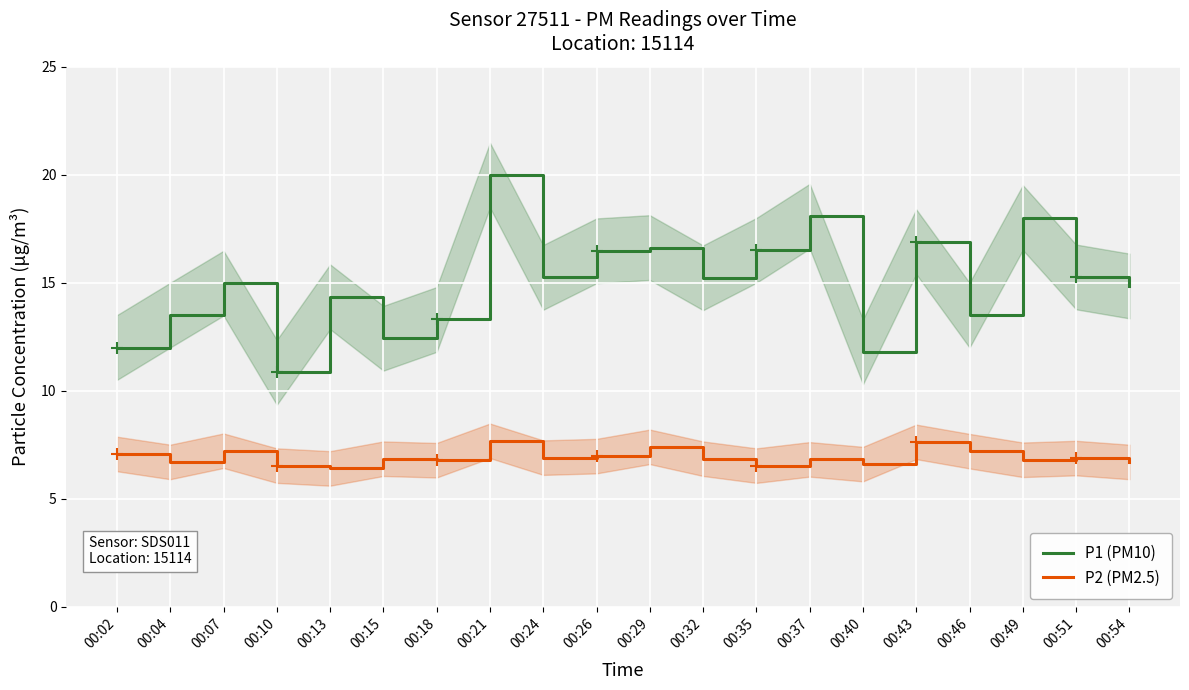

The value of P2 (PM2.5) at 00:24 is 11.0. True or false?

False